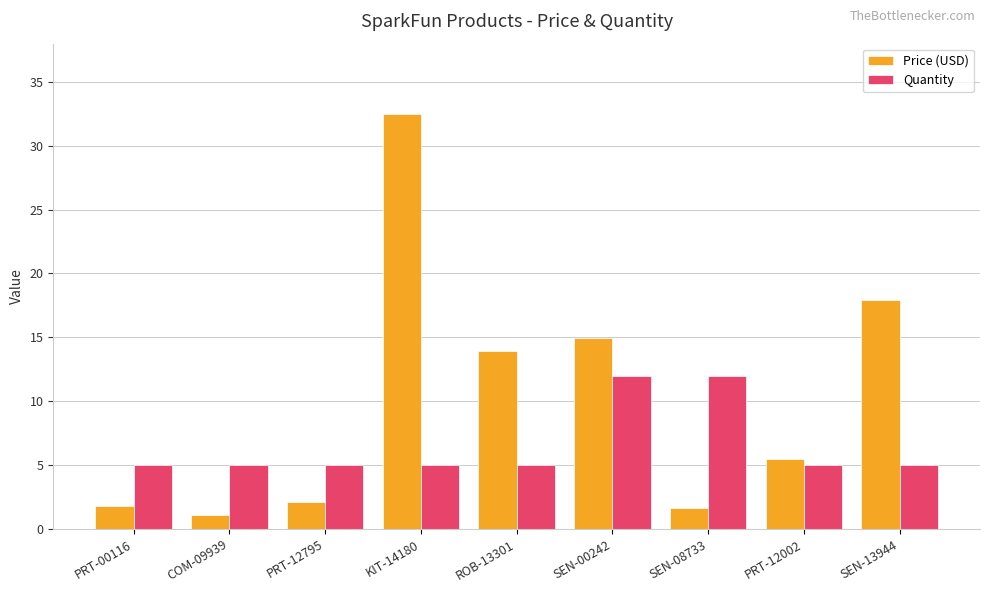

True or false: Price (USD) has a value of 16.5 at KIT-14180.

False